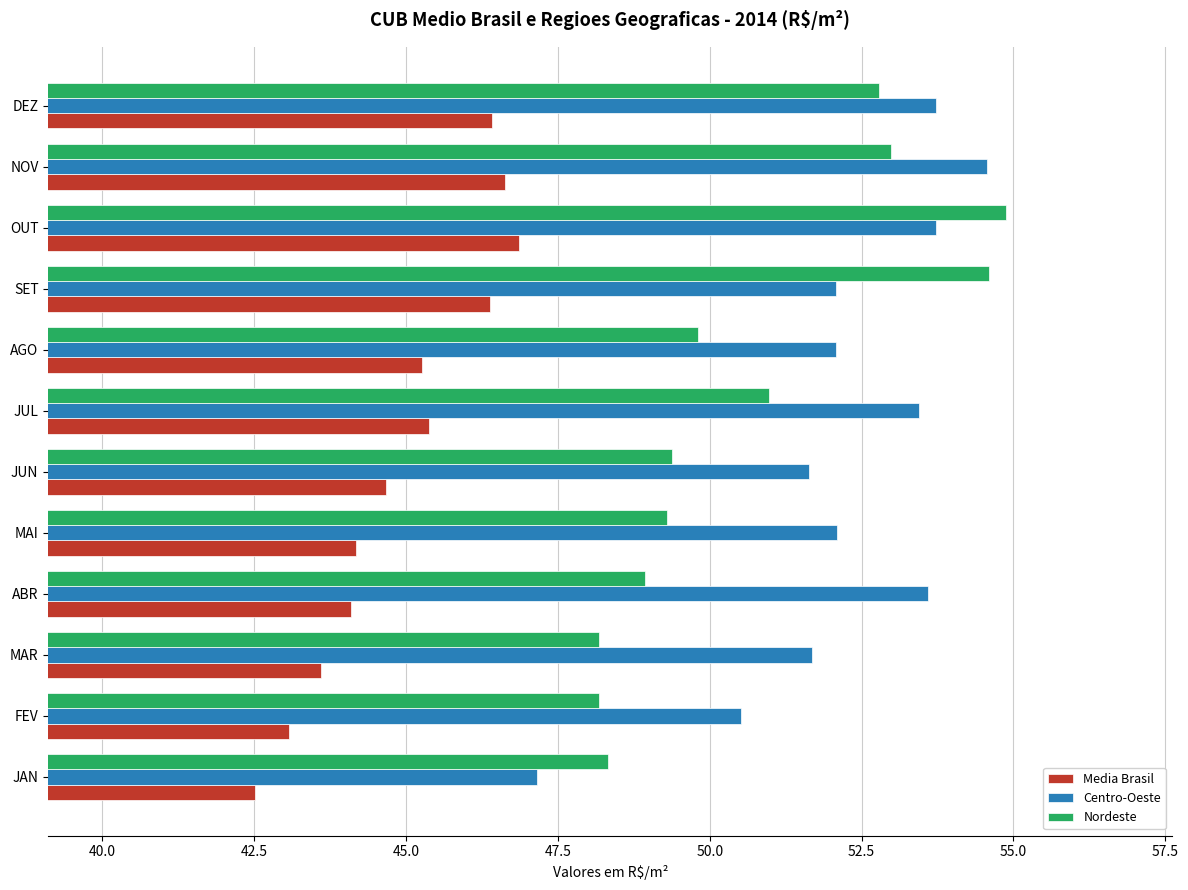

Which series has the largest total across all categories?

Centro-Oeste